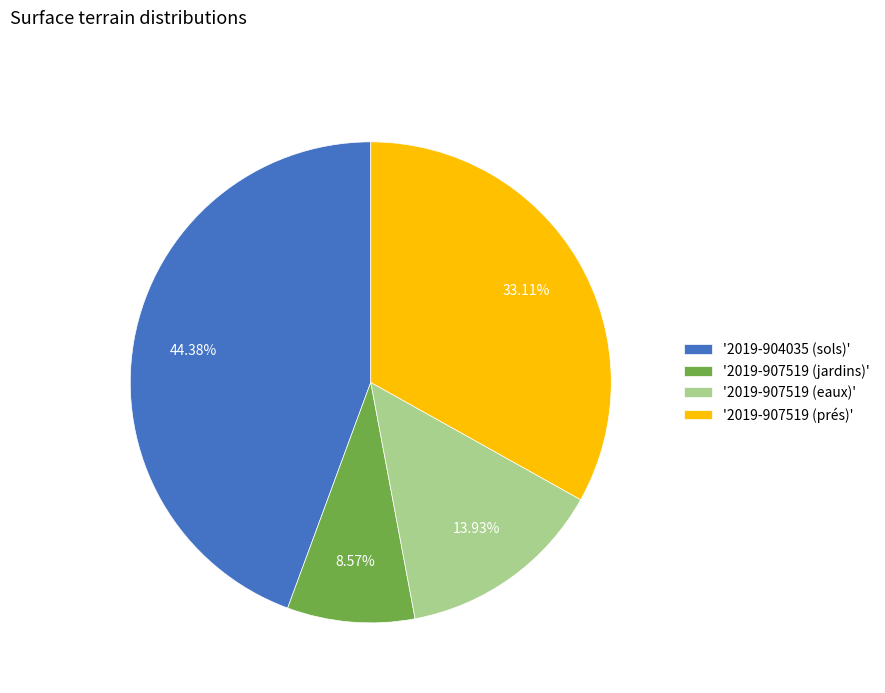

Is there any slice that represents more than half of the pie?

No